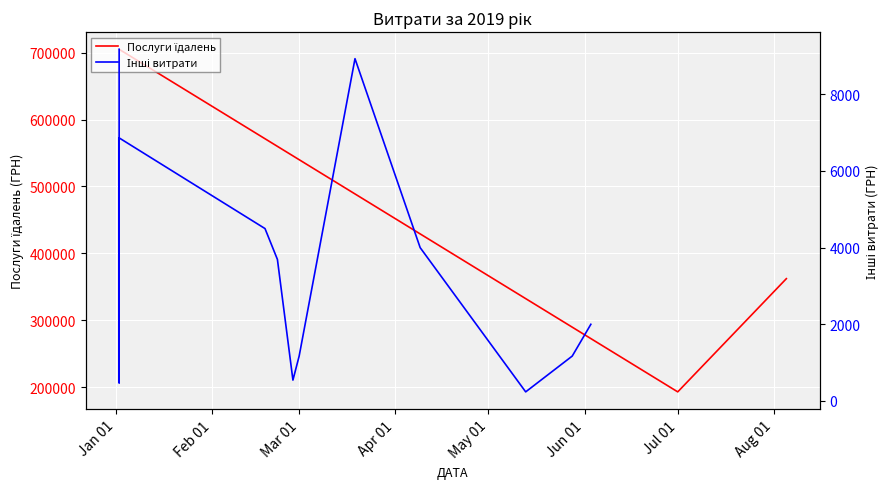

Is it true that the value at Jan 01 is 267779.0?

False